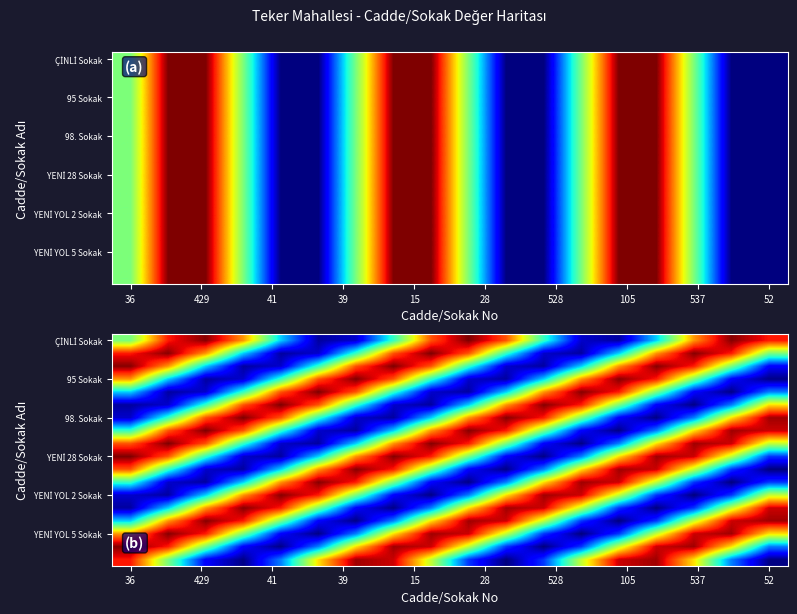

What is the spread (max minus min) of values at 13?

17.7